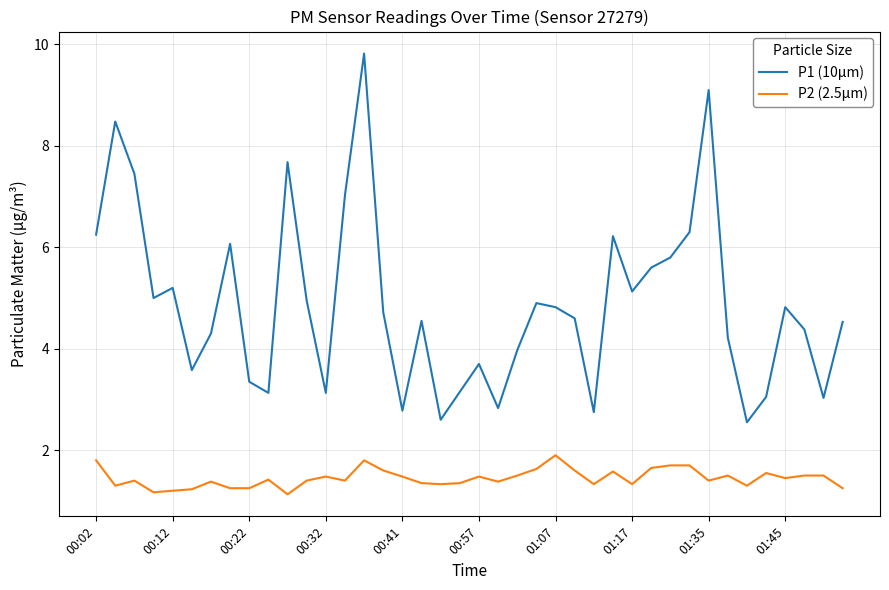

Which series has the largest total across all categories?

P1 (10μm)